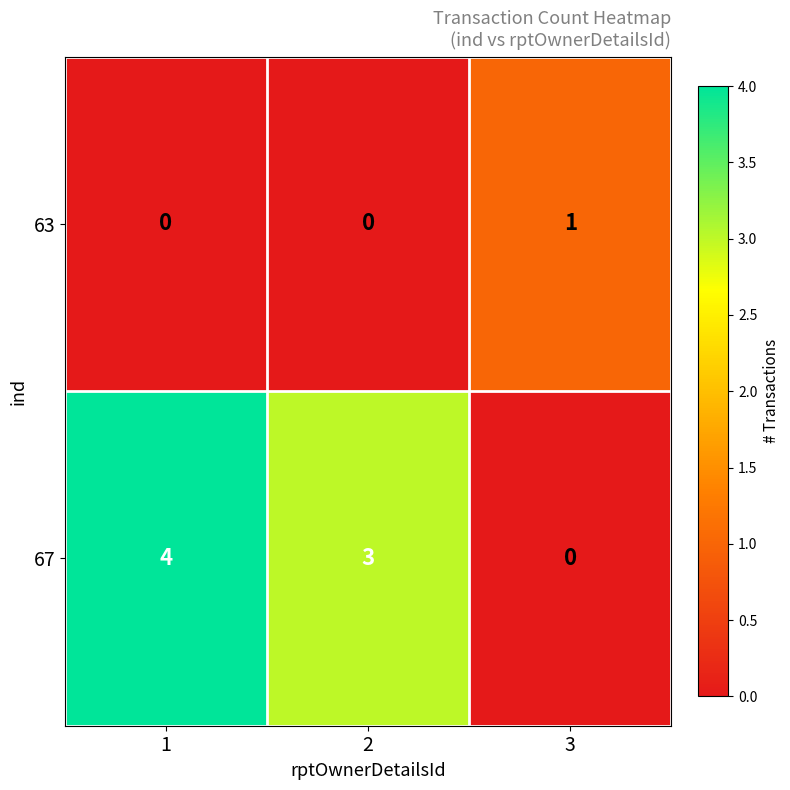

What is the difference between the second highest and minimum values in the 67 series?

3